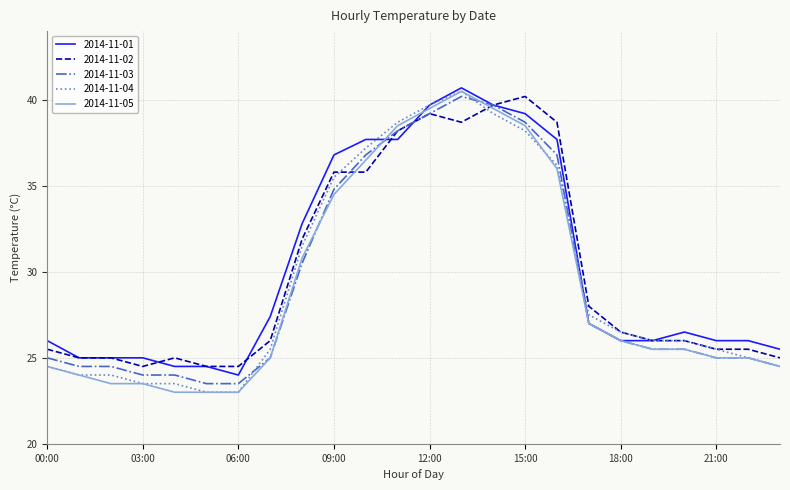

What is the highest value of the 2014-11-02 series?

40.2